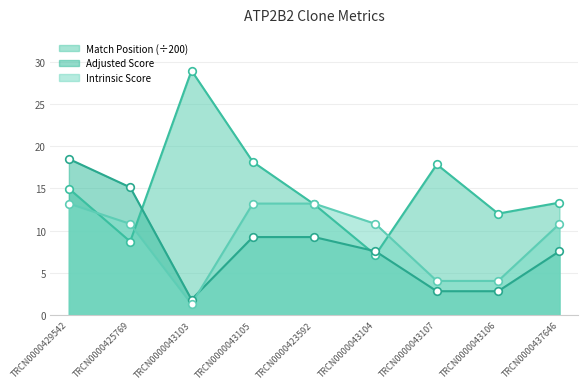

At how many categories does at least one series exceed 19?

1